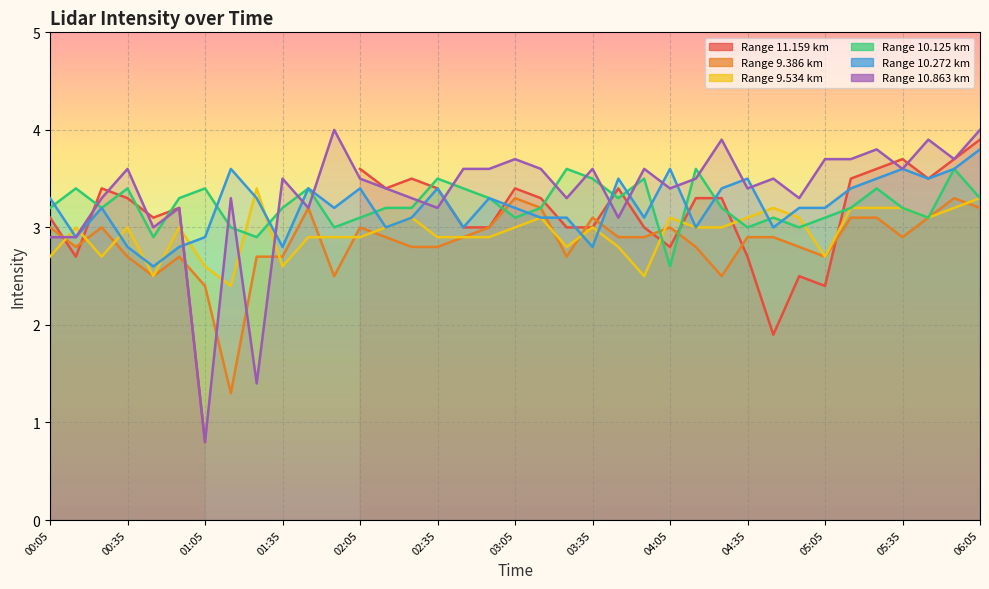

True or false: 9.534 has a value of 2.0 at 05:25.

False